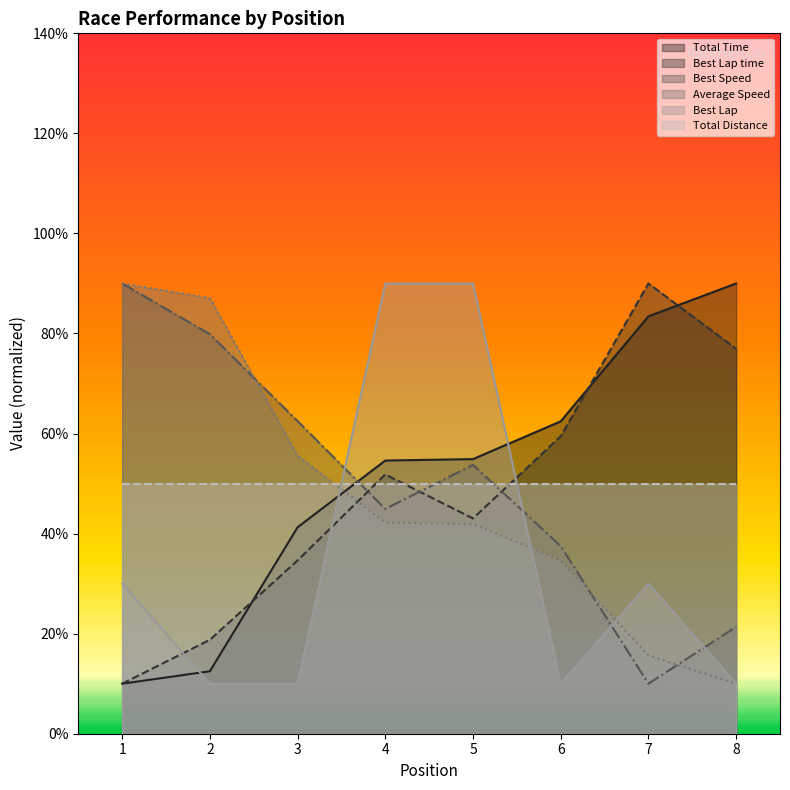

Rank the series at 7 from highest to lowest value.

Best Lap time, Total Time, Total Distance, Best Lap, Average Speed, Best Speed